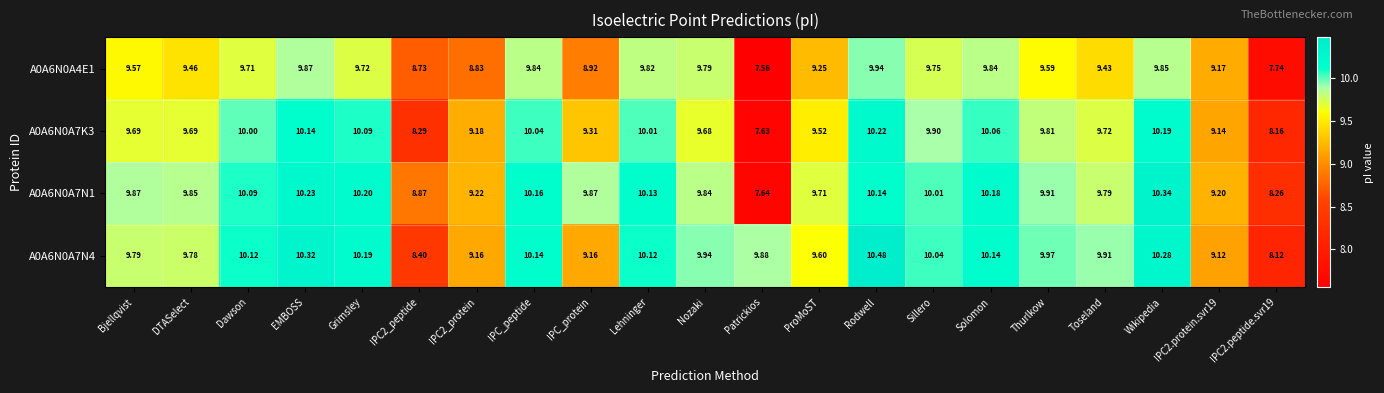

Is the value of A0A6N0A7K3 at IPC2.peptide.svr19 greater than the value of A0A6N0A7N4 at Dawson?

No